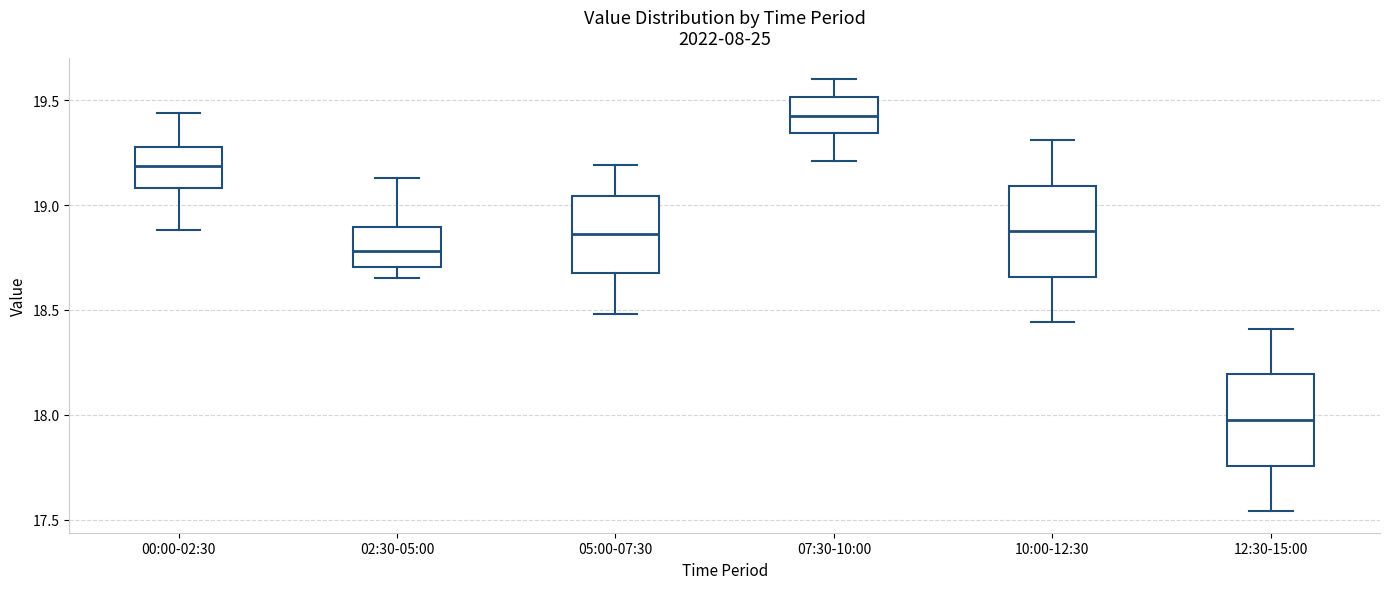

Where does the median line of the box for 12:30-15:00 sit on the y-axis? The values are not printed on the chart, so give them approximately, as read against the axis.

18.00